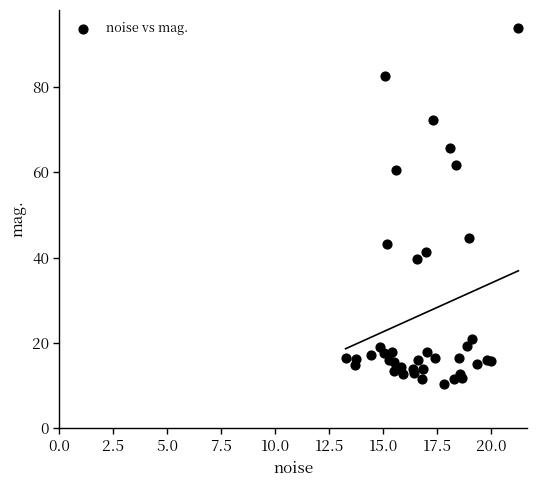

What Y value in the scatter plot is closest to 52?

44.7